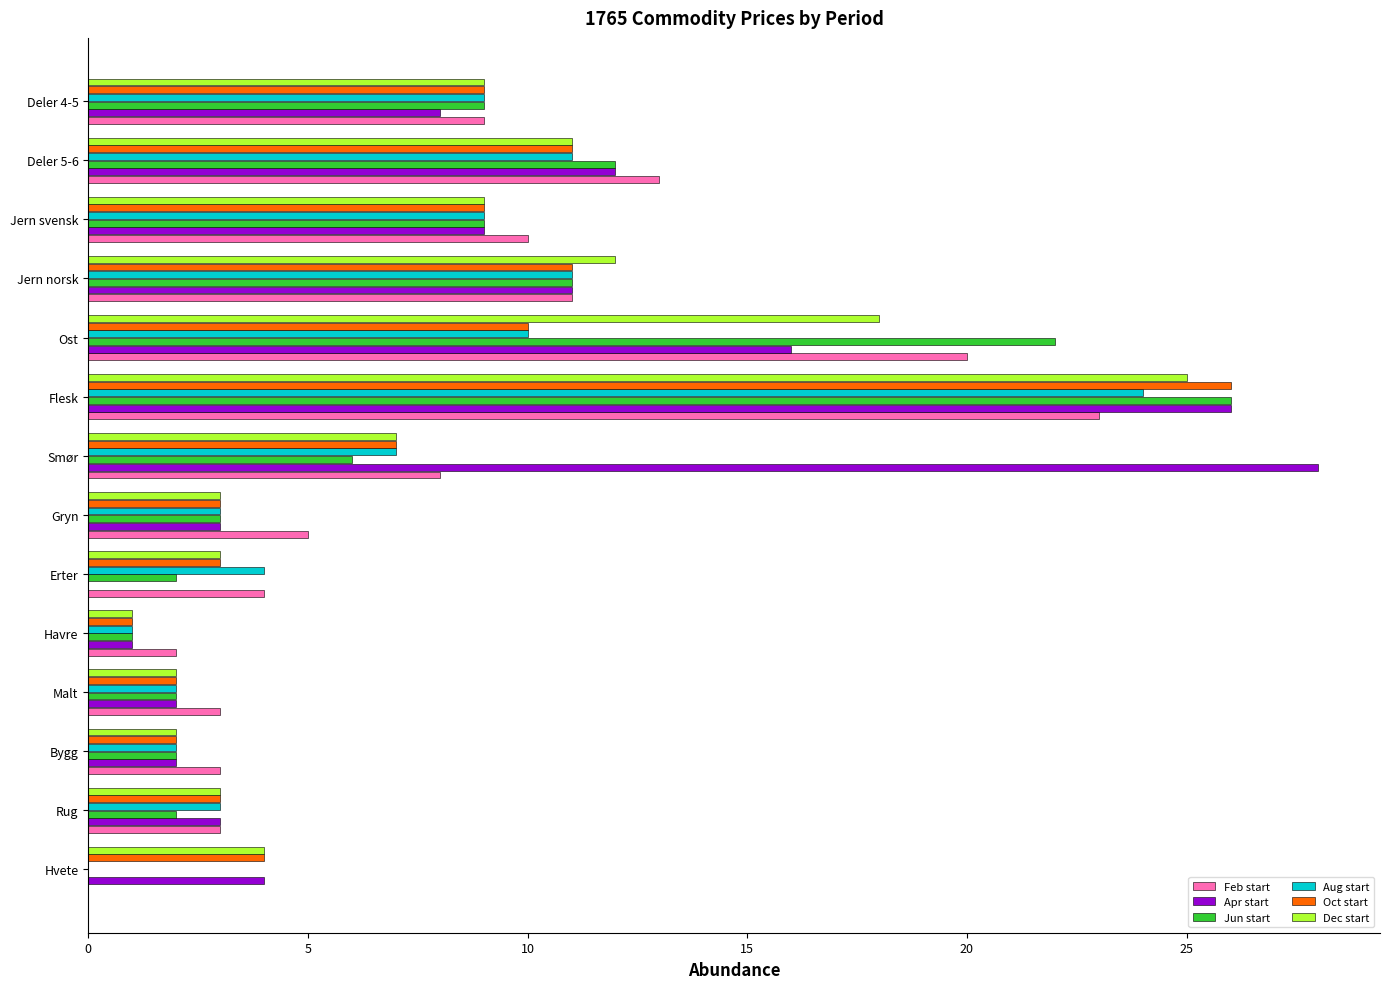

What value does the Dec start series have at Gryn?

3